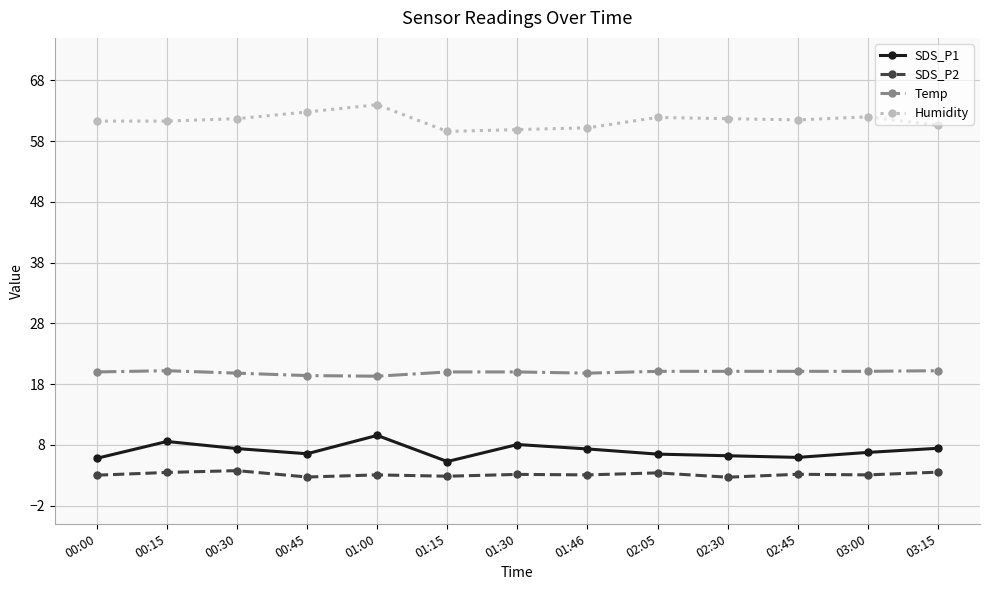

True or false: SDS_P2 has more than 2 interior local peaks.

True